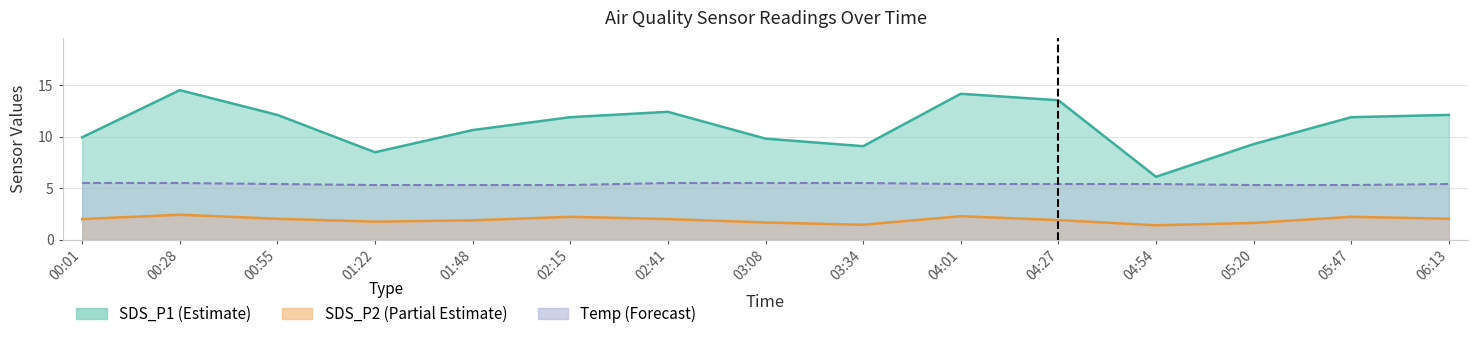

Which series has the largest range (max minus min)?

SDS_P1